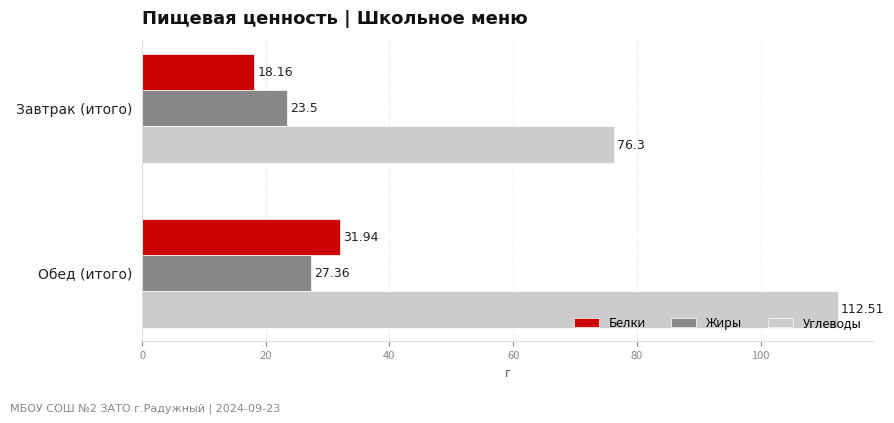

What is the sum of all Углеводы values?

188.8